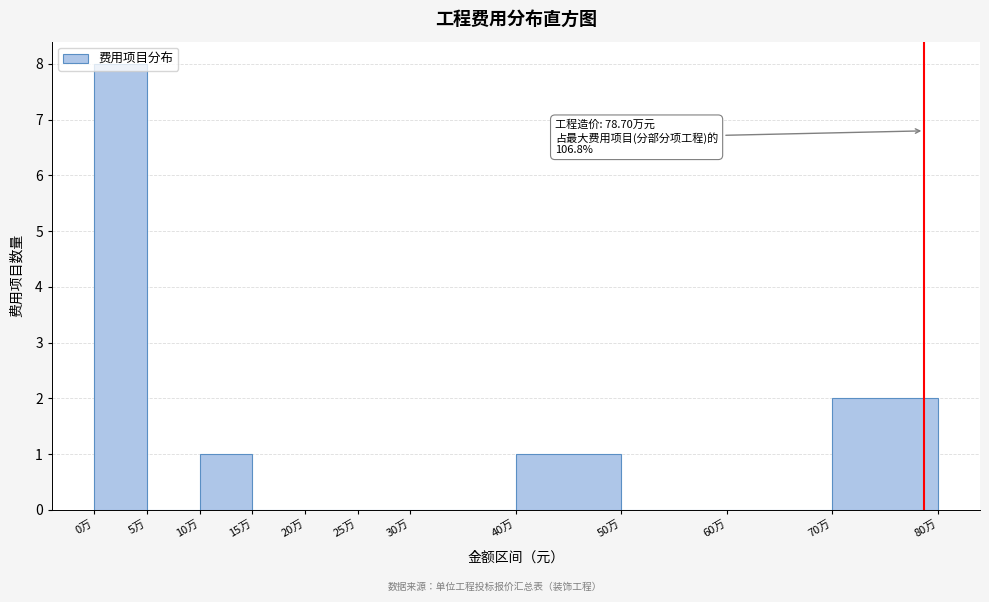

Which has a higher value, 10万 or 20万?

10万